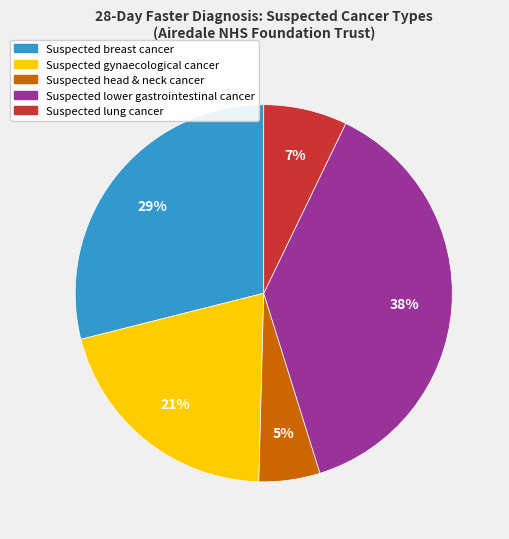

To the nearest percent, what is the combined percentage of Suspected gynaecological cancer and Suspected breast cancer?

50%